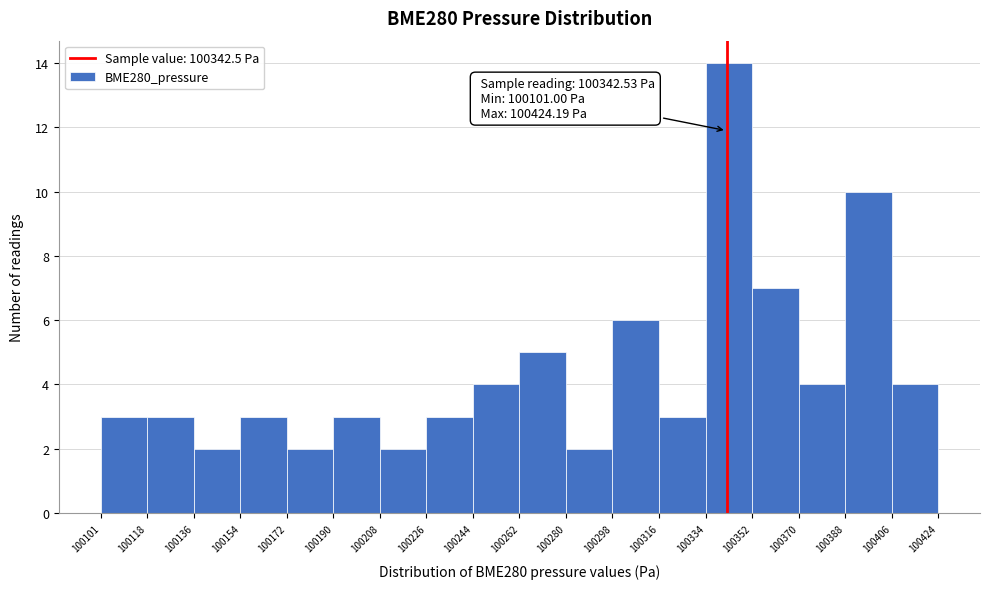

Over which range of the x-axis is the bar tallest?

100334 to 100352